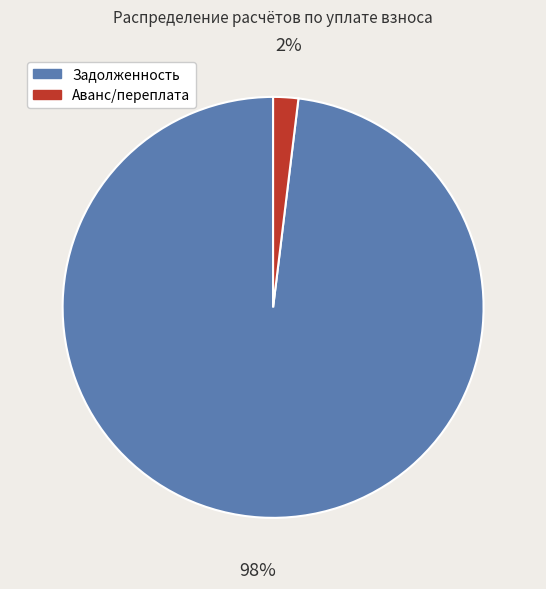

Count the number of slices in the pie.

2